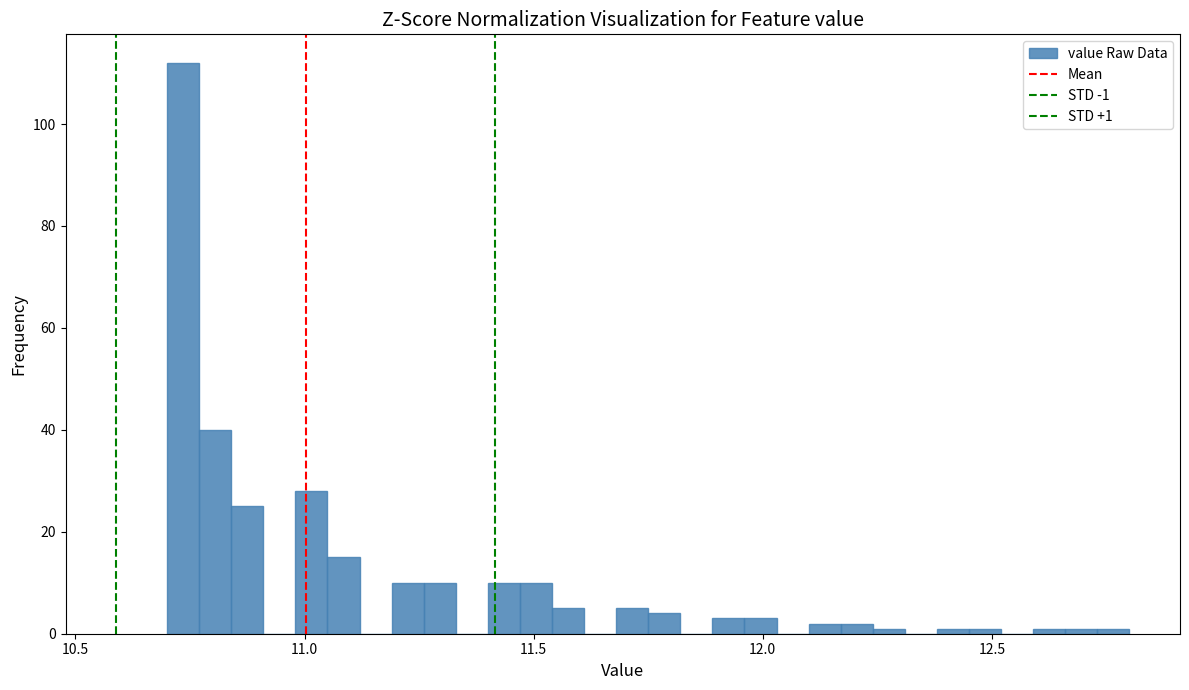

Read against the x-axis, roughly where is the centre of the tallest bar?

10.75